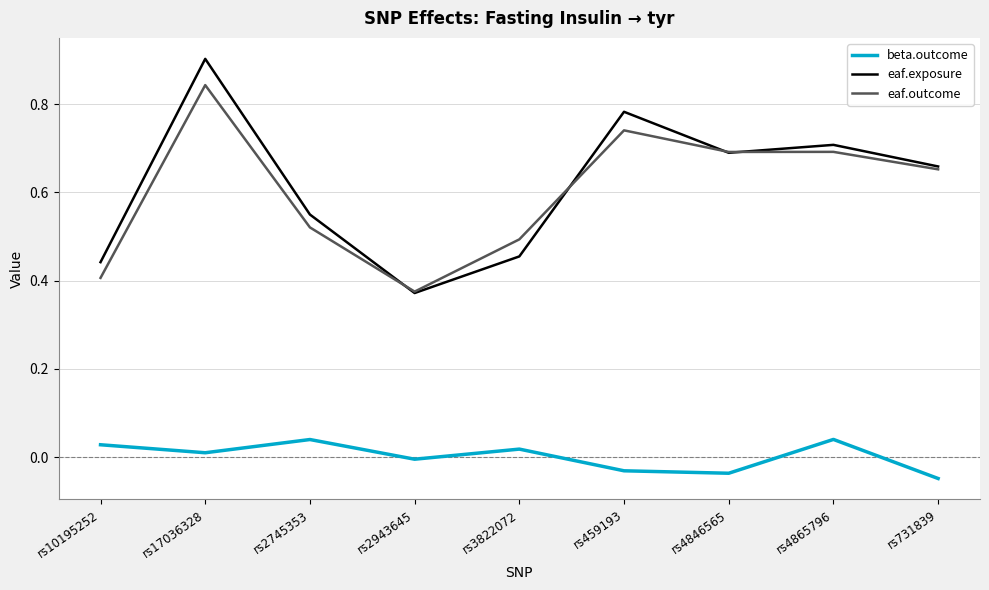

True or false: eaf.outcome and beta.outcome intersect in this chart.

False